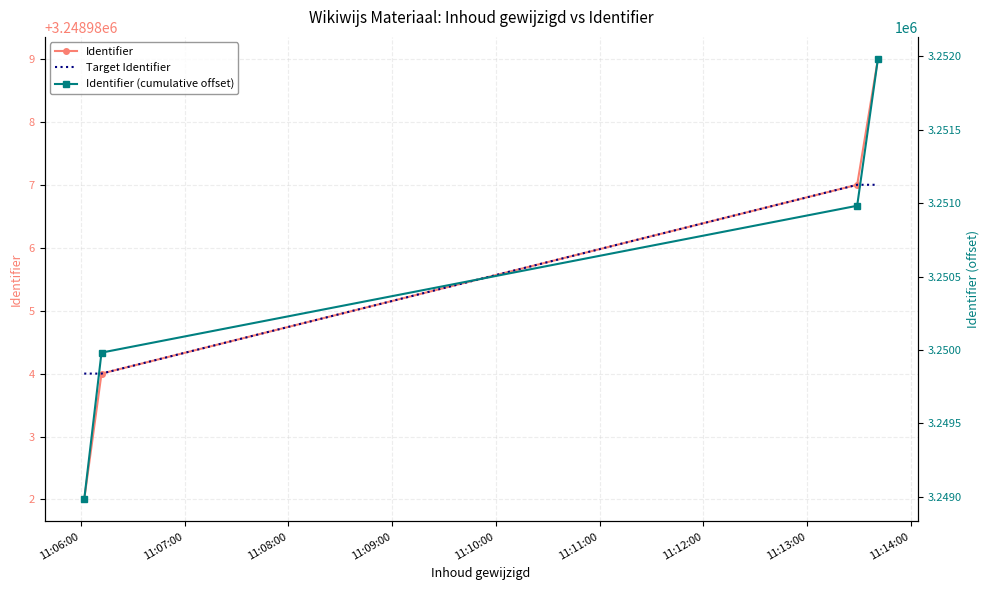

What is the sum of the Identifier (cumulative offset) values at 11:06:00 and 11:09:00?

6500964